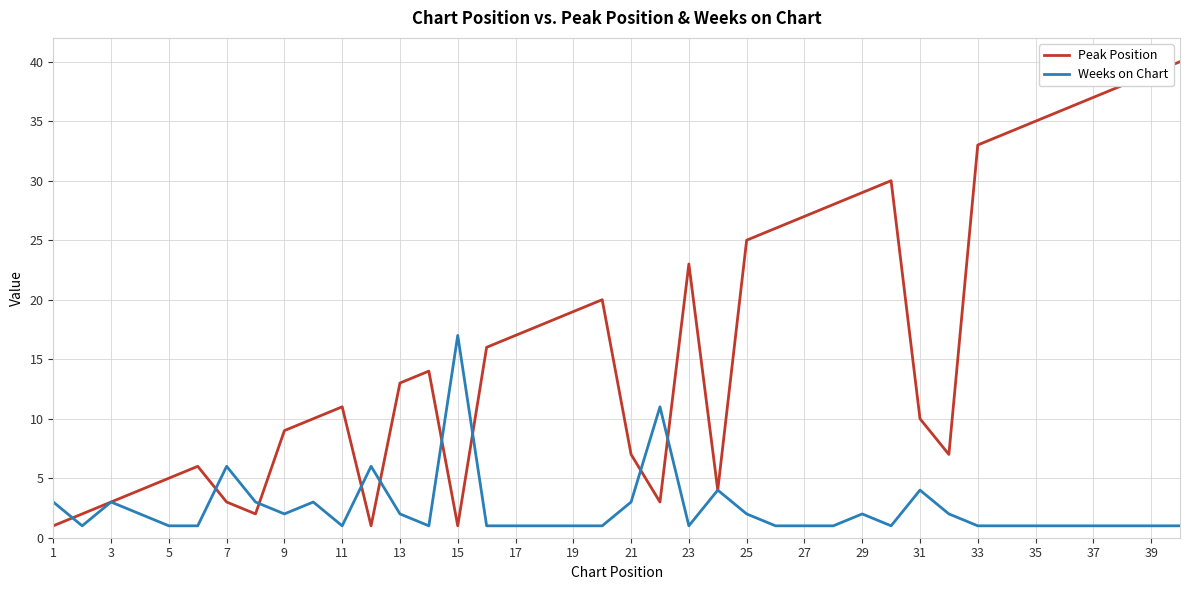

Which series has the largest range (max minus min)?

Peak Position